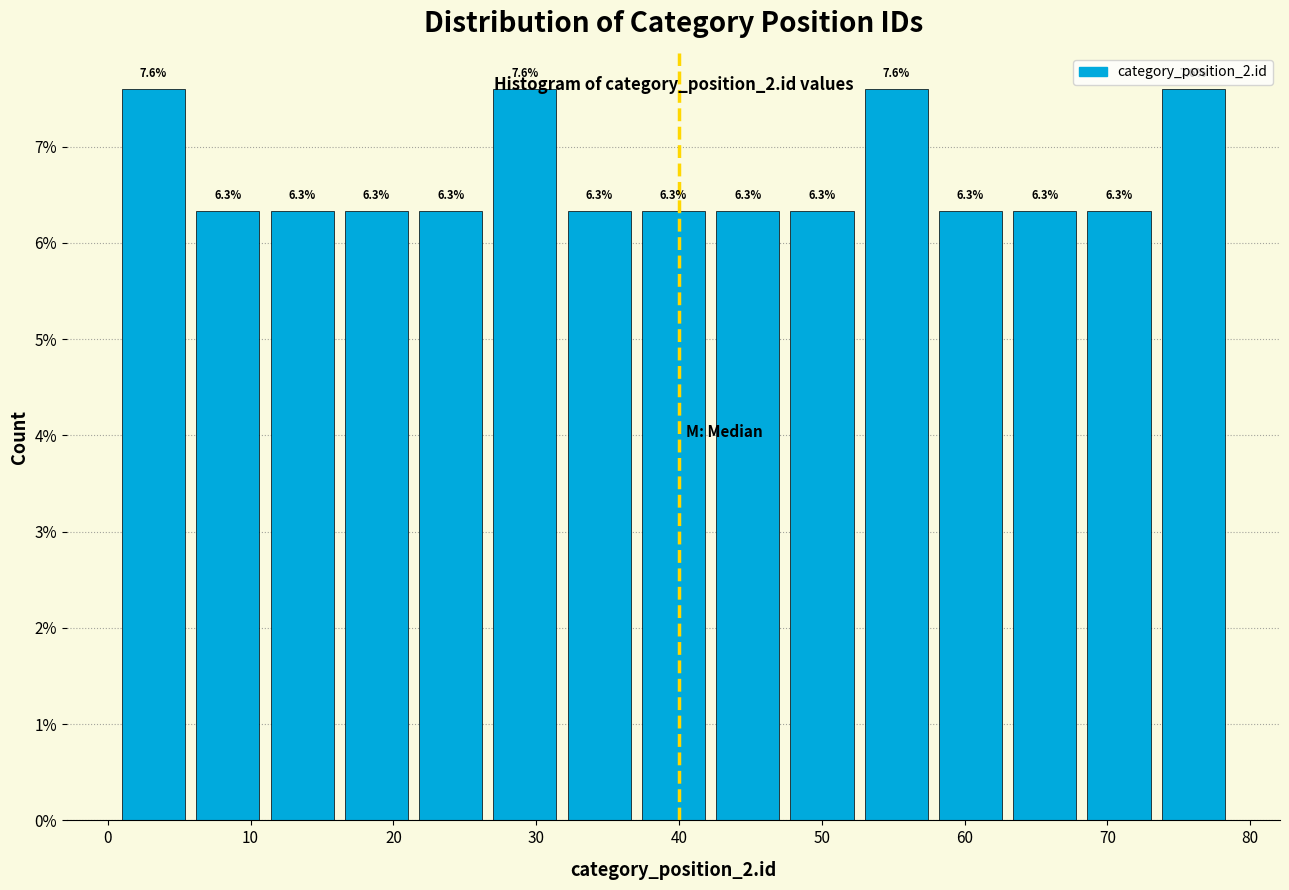

How tall is the bar that spans 37.4 to 42.6 on the x-axis? The bar edges are not printed on the chart, so give them approximately, as read against the axis.

6.3